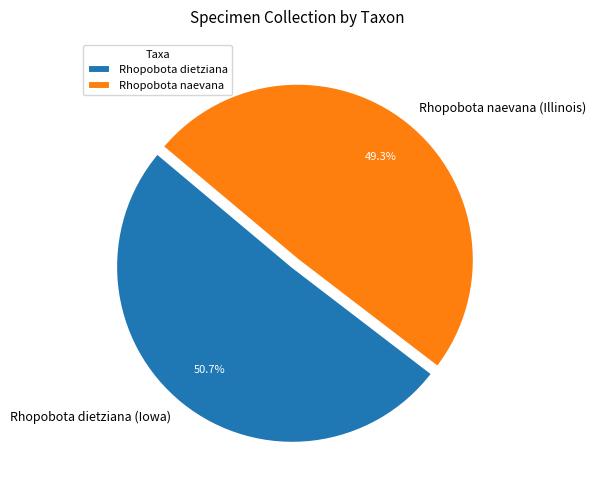

What percentage is NOT represented by Rhopobota naevana (Illinois)?

50.7%